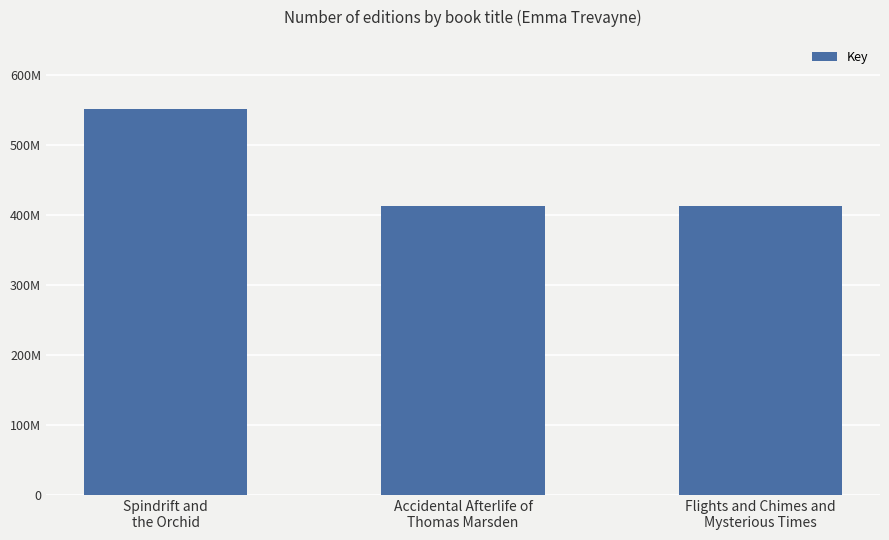

Rank the categories by value from highest to lowest.

Spindrift and
the Orchid, Accidental Afterlife of
Thomas Marsden, Flights and Chimes and
Mysterious Times